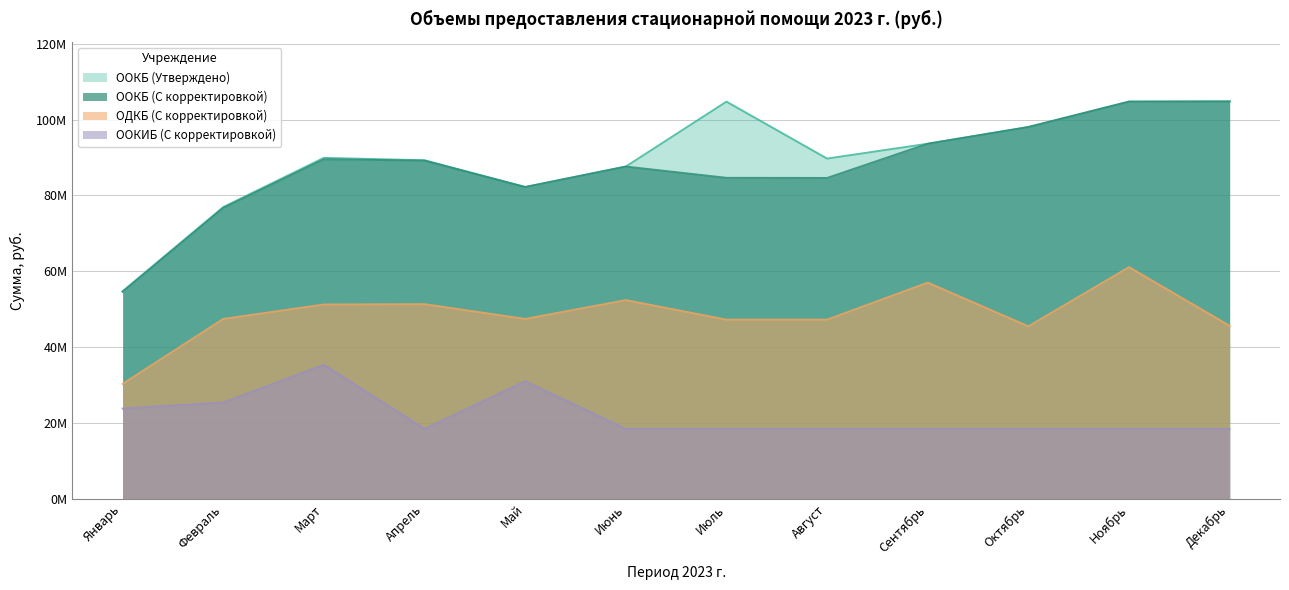

How many series are shown in this chart?

4